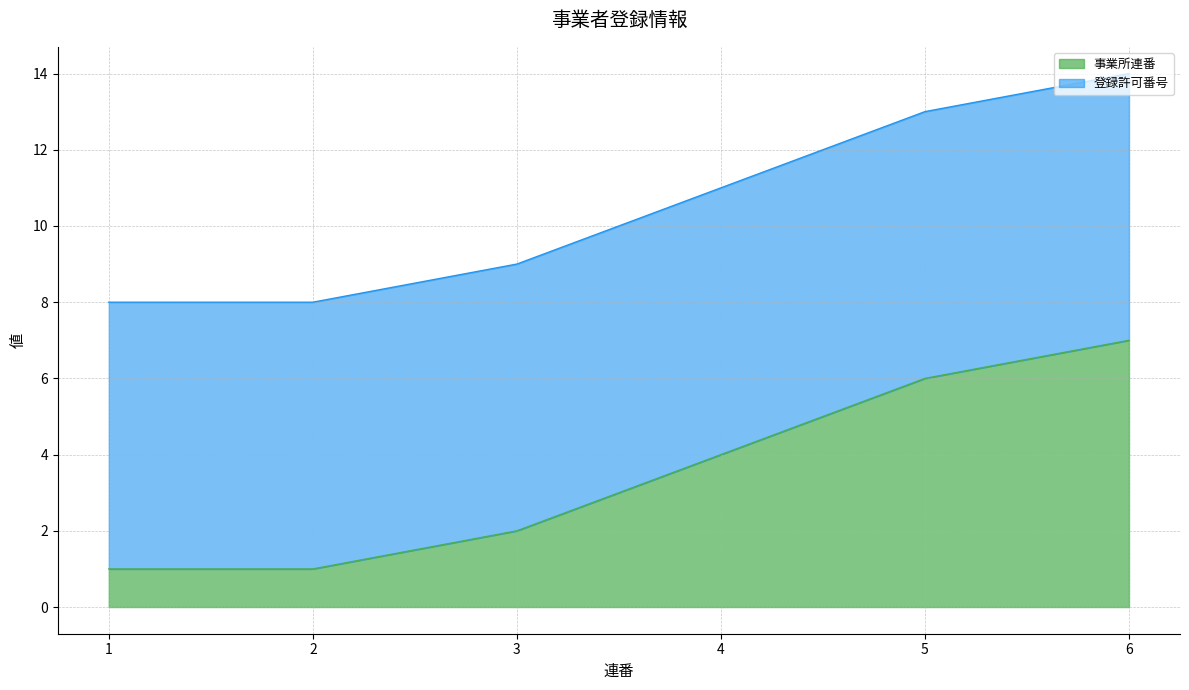

Reading left to right, what are all the values shown in this chart?

1=1	2=1	3=2	4=4	5=6	6=7